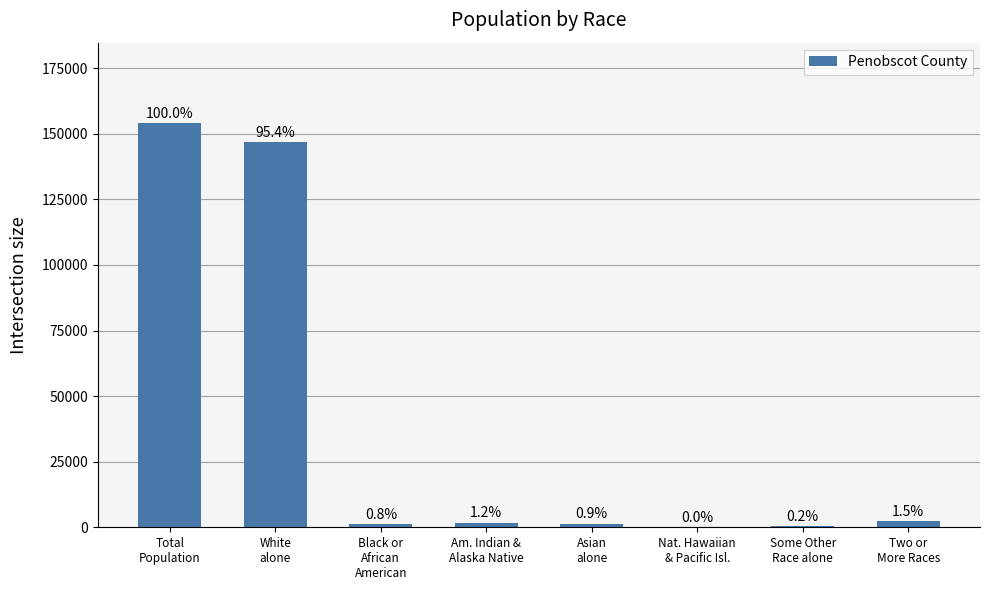

What is the label of the 7th bar from the left?

Some Other
Race alone